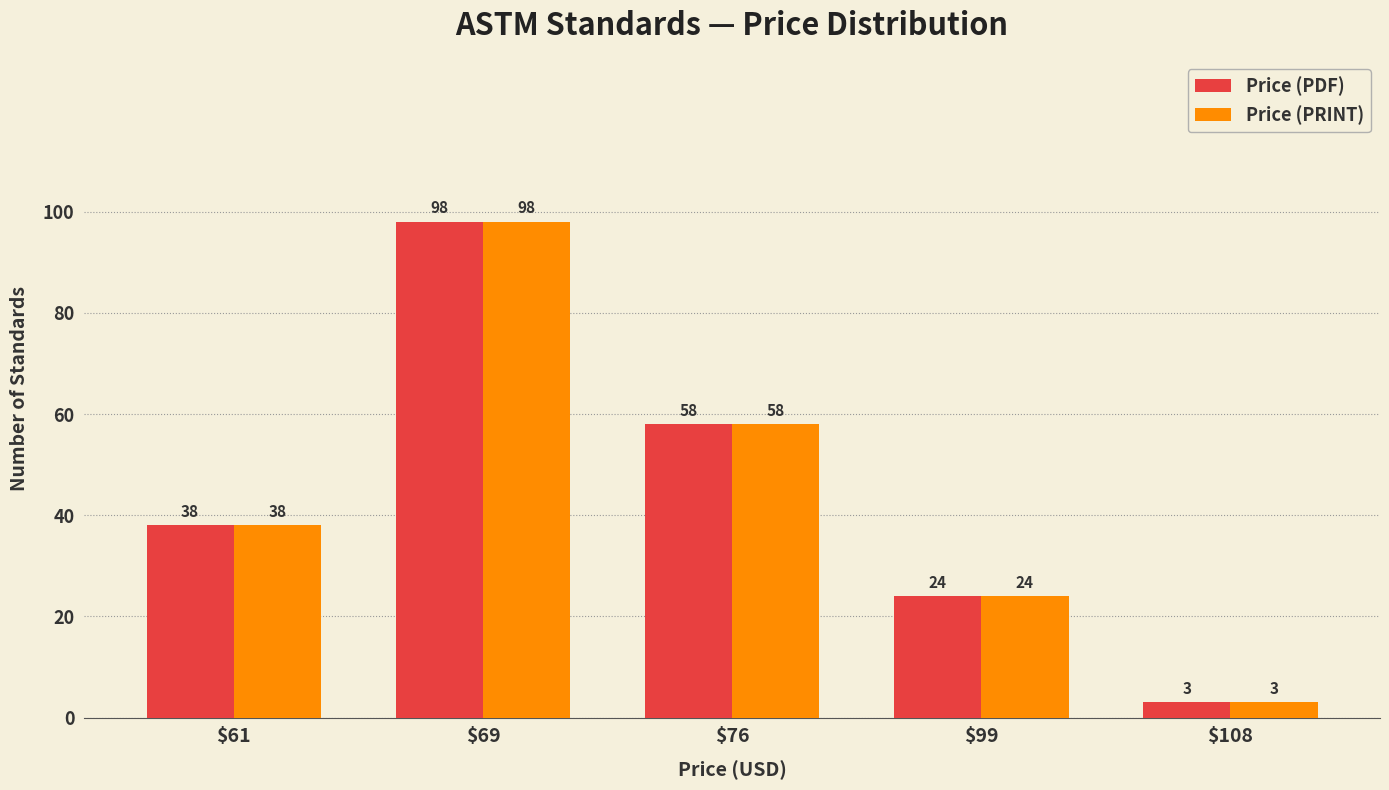

Reading right to left, what are all the values shown in this chart?

Price (PDF): 3	24	58	98	38
Price (PRINT): 3	24	58	98	38